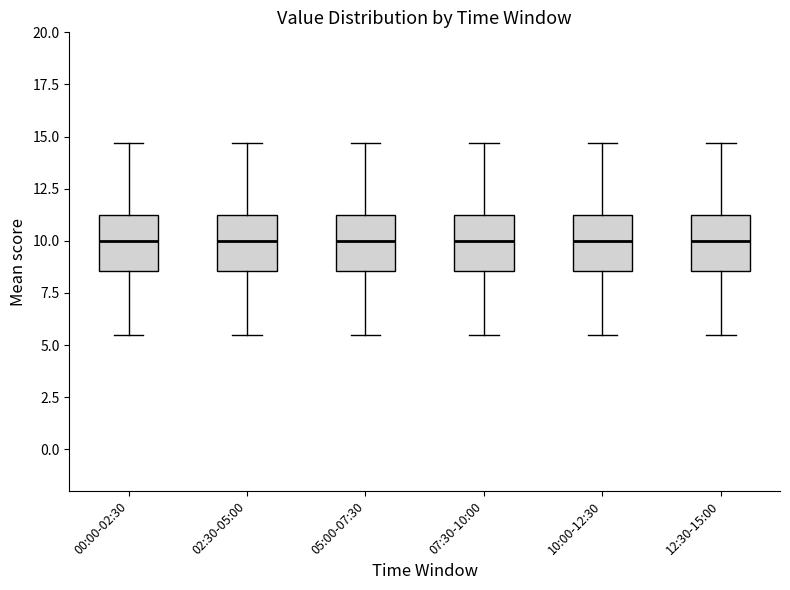

Where does the median line of the box for 07:30-10:00 sit on the y-axis? The values are not printed on the chart, so give them approximately, as read against the axis.

10.0